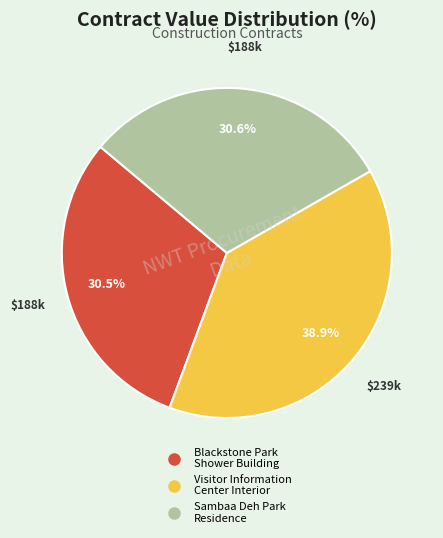

How many segments does this pie chart have?

3